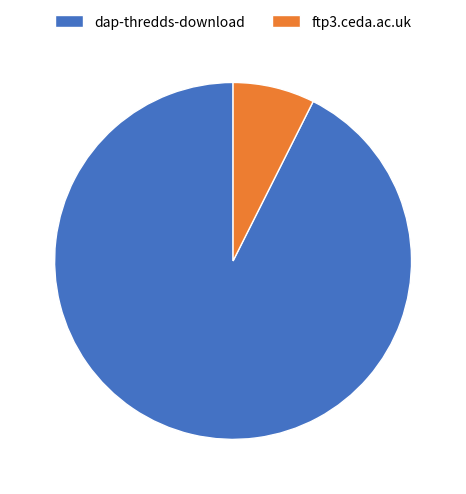

Is the sum of dap-thredds-download and ftp3.ceda.ac.uk greater than half?

Yes